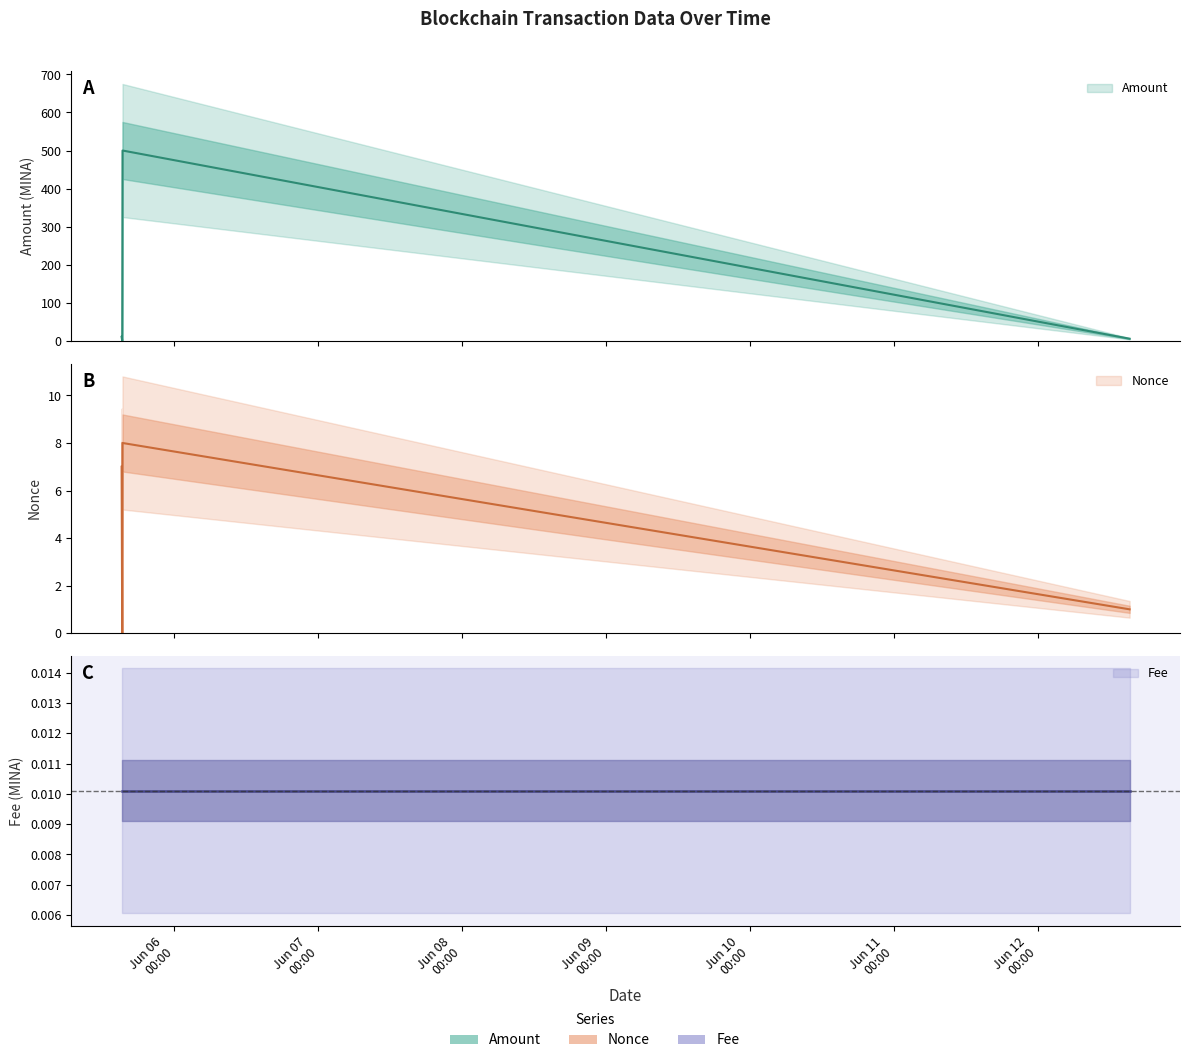

Where is Nonce nearest to the value 4?

2024-06-12 15:21:00